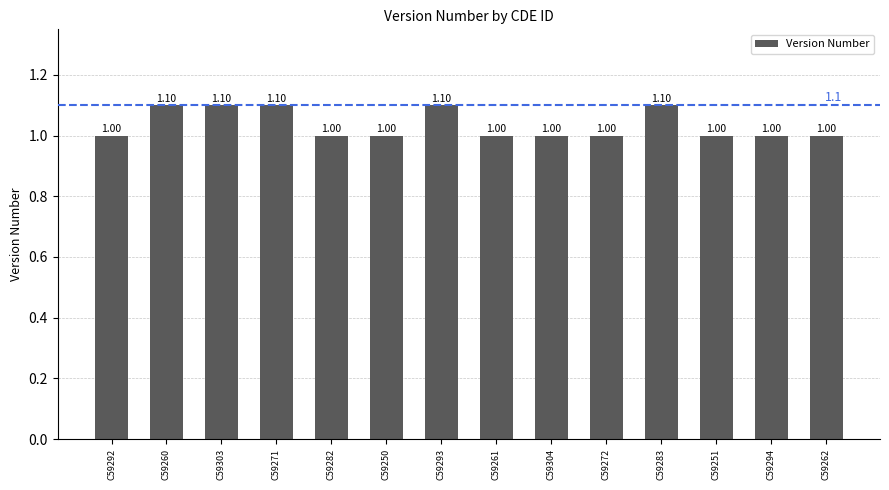

True or false: the data shows 1.1 at C59260.

True